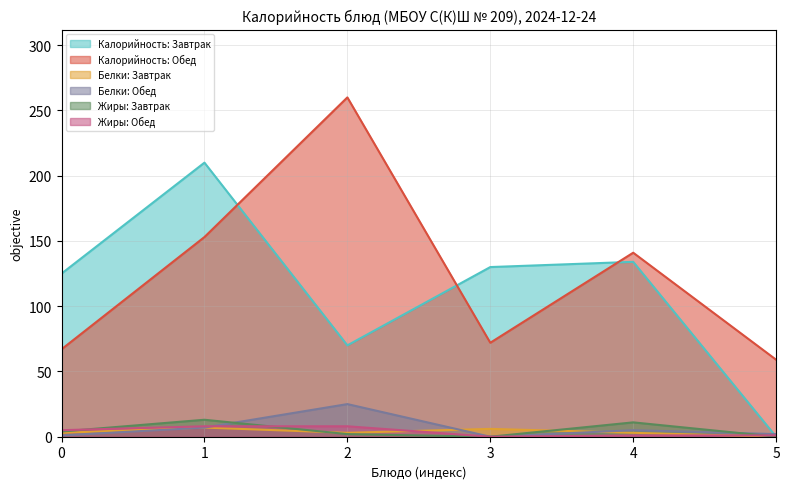

Which series has the largest total across all categories?

Калорийность: Обед